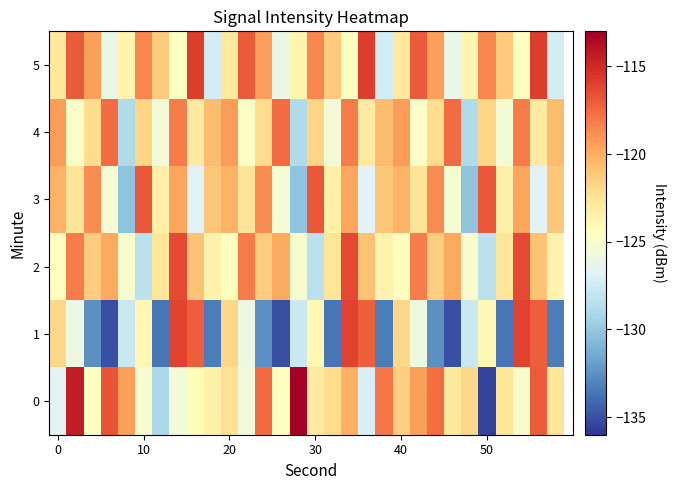

What is the minimum value shown in the chart?

-135.5